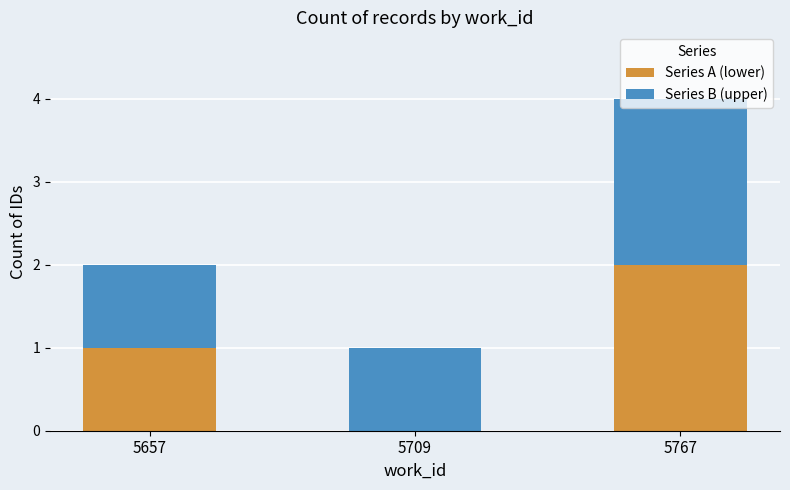

True or false: Series A (lower) has a value of 3 at 5767.

False